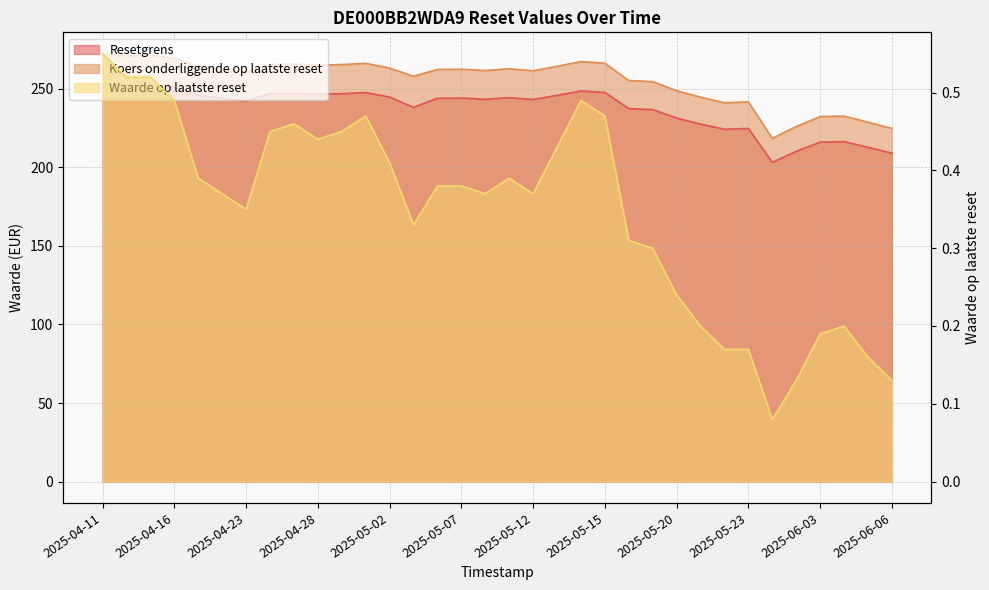

What position from the left is 2025-06-06?

34